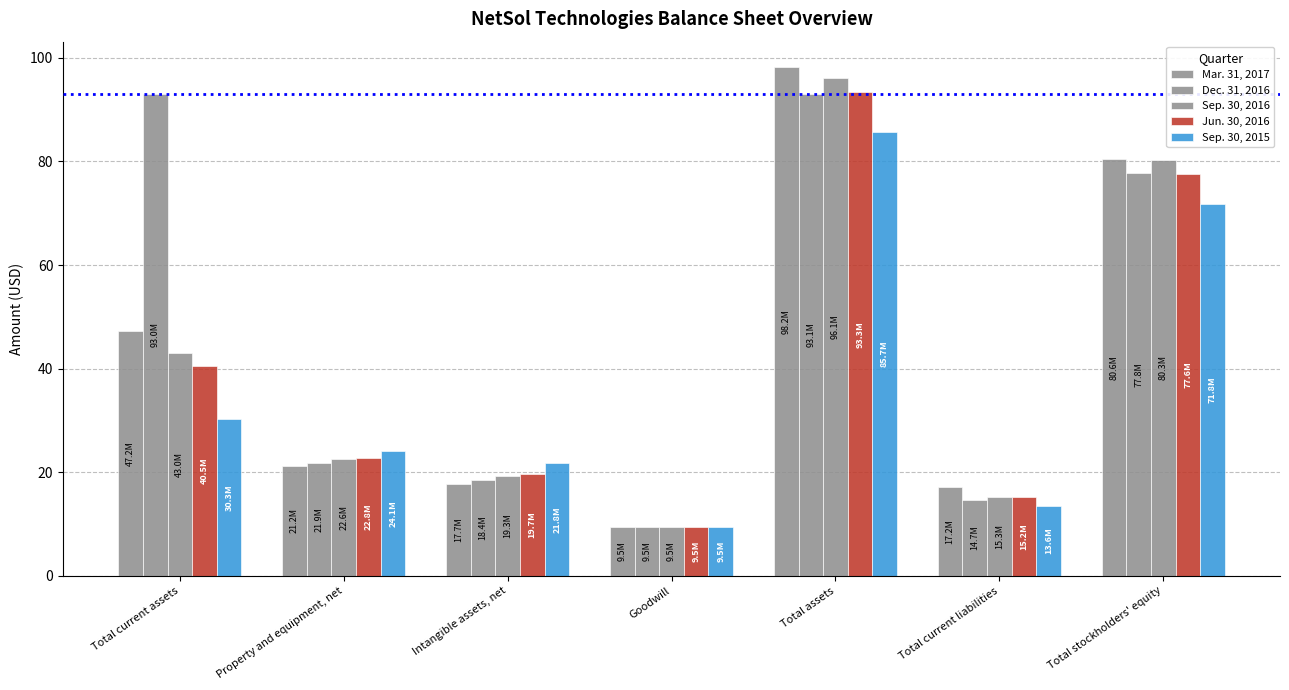

At how many categories does at least one series exceed 83?

2